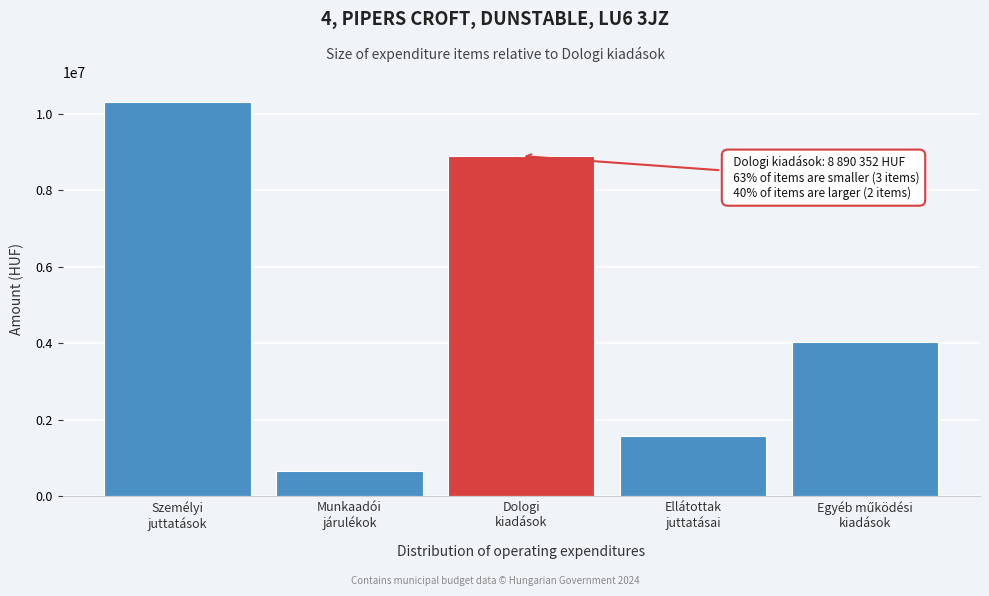

Reading left to right, what are all the values shown in this chart?

10304452	667929	8890352	1571000	4029879